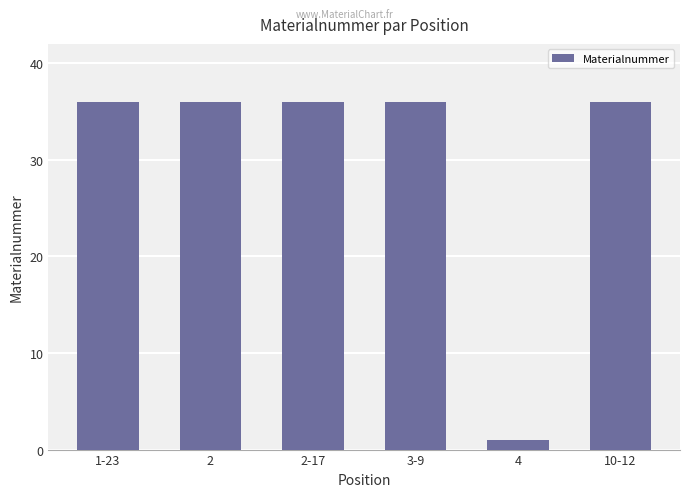

What is the value of the 3rd bar from the left?

36.0